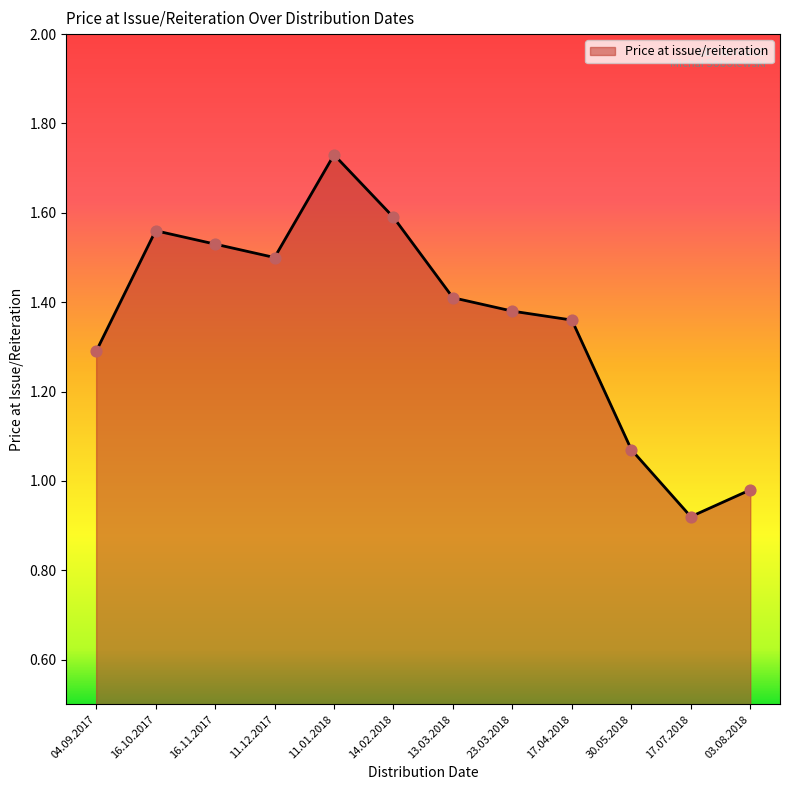

Which has a higher value, 30.05.2018 or 04.09.2017?

04.09.2017